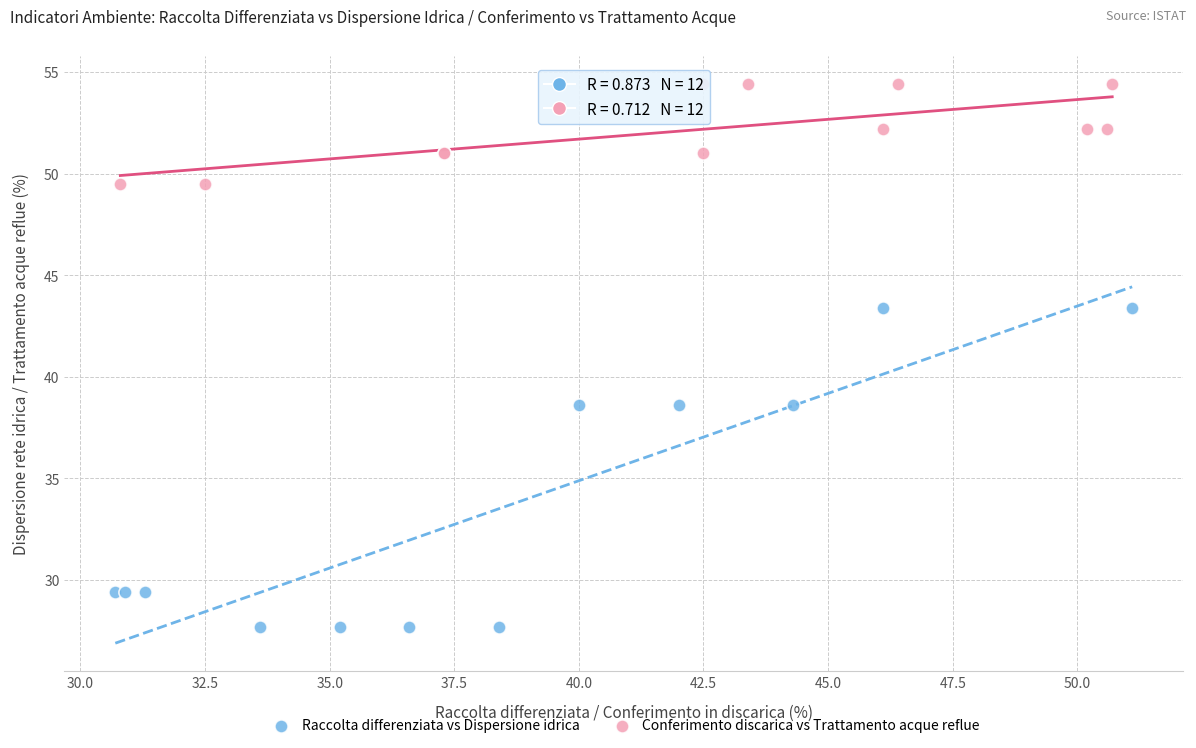

What are all the series names shown in the legend?

Raccolta differenziata vs Dispersione idrica, Conferimento discarica vs Trattamento acque reflue